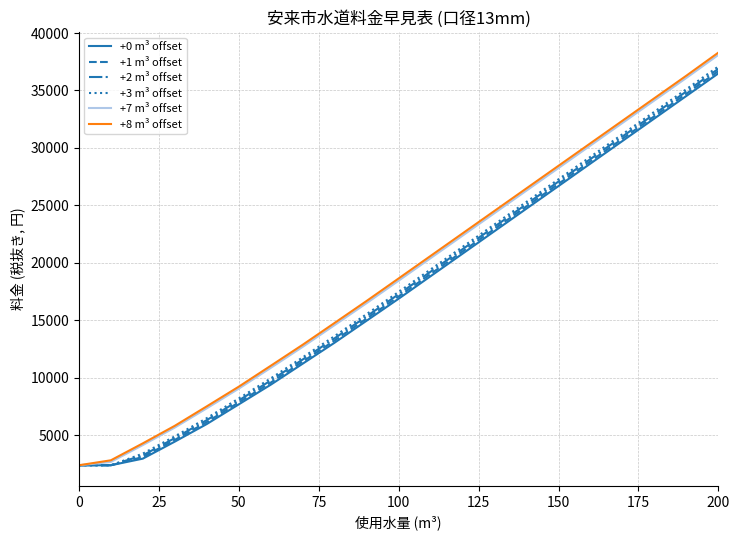

Which series has the largest range (max minus min)?

+8 m³ offset